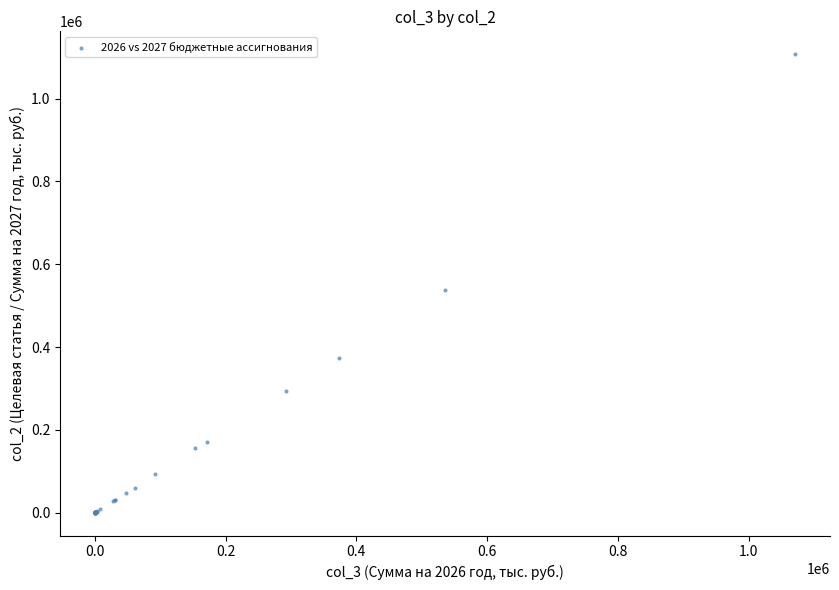

What Y value in the scatter plot is closest to 553645?

538549.2